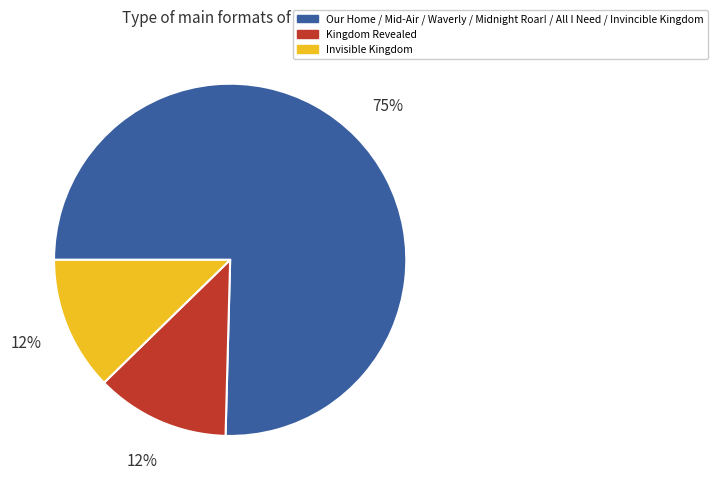

Count the number of slices in the pie.

3